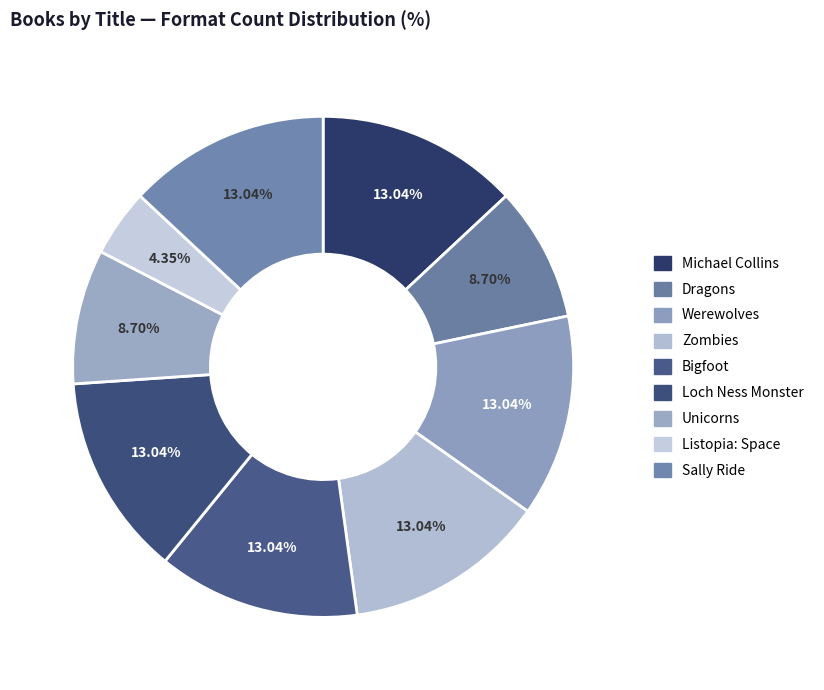

Combined, do Werewolves and Sally Ride account for over 50%?

No